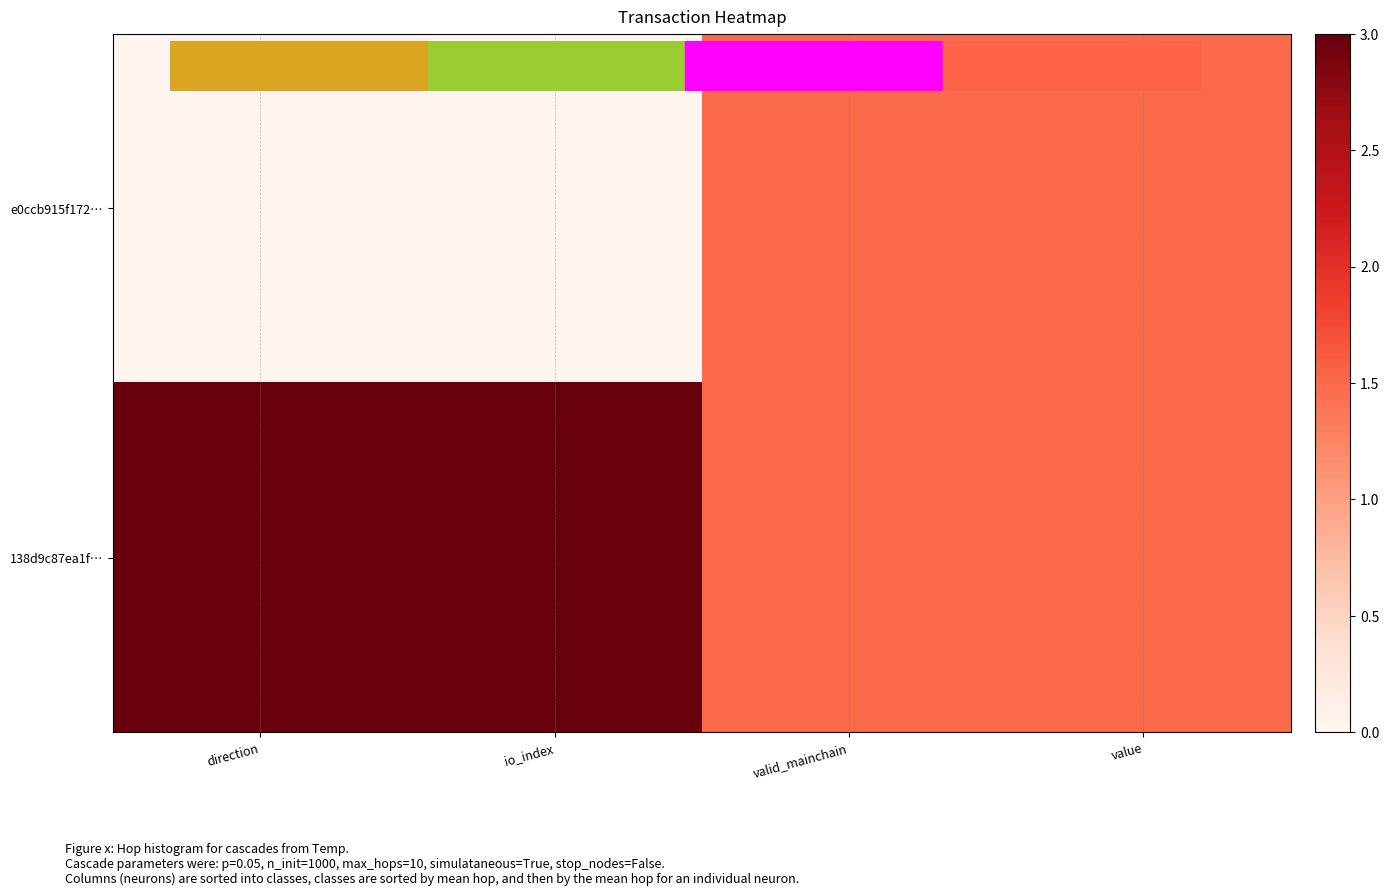

Rank the series by their average value, from highest to lowest.

138d9c87ea1f…, e0ccb915f172…